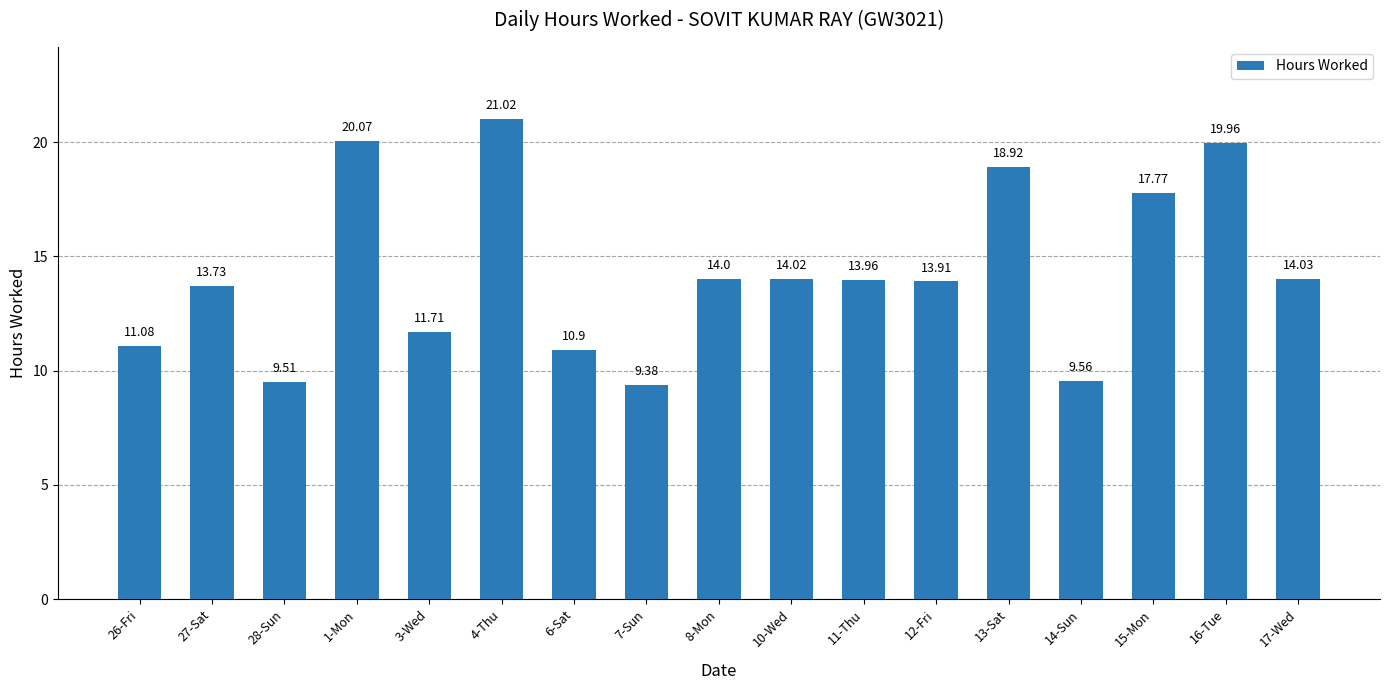

Where does the data first go above 13?

27-Sat